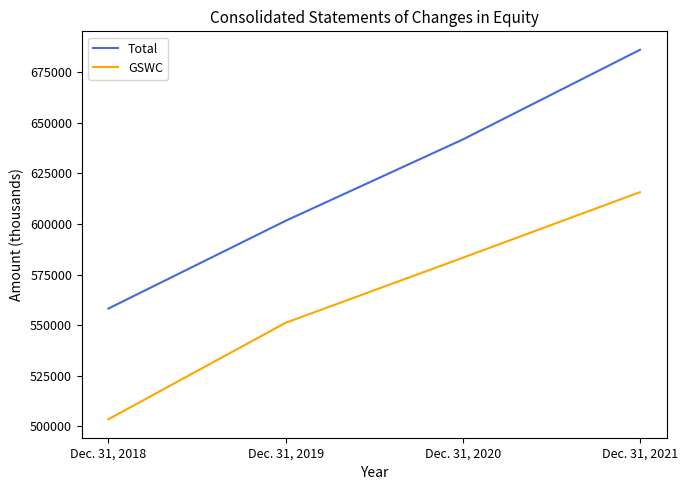

Reading left to right, list all the values displayed in this chart.

Total: Dec. 31, 2018=558223	Dec. 31, 2019=601530	Dec. 31, 2020=641673	Dec. 31, 2021=685947
GSWC: Dec. 31, 2018=503575	Dec. 31, 2019=551188	Dec. 31, 2020=583298	Dec. 31, 2021=615686